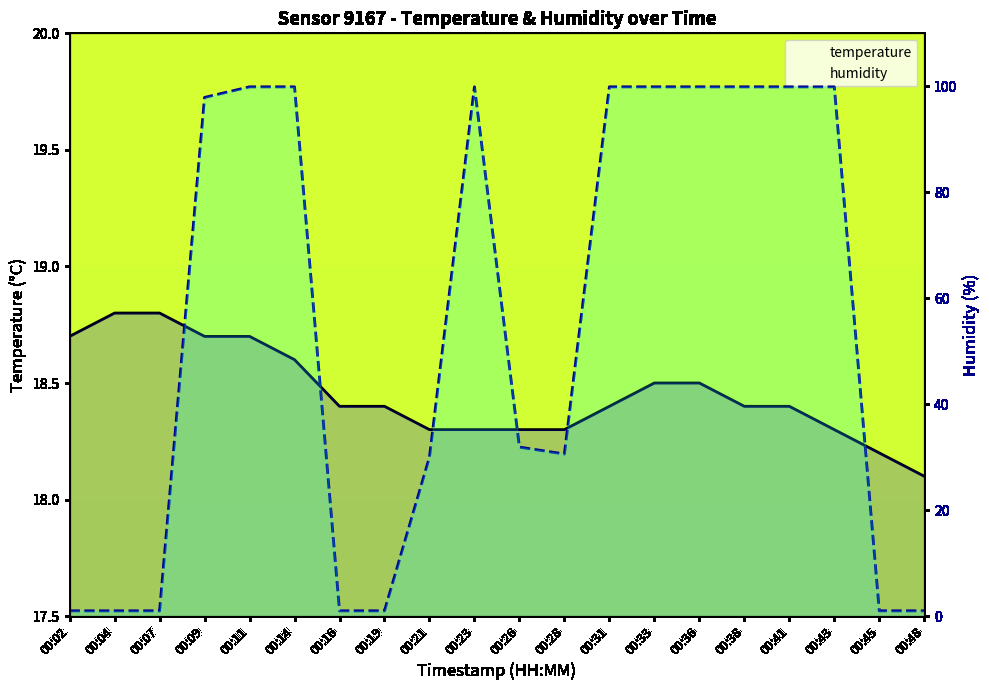

Between 00:16 and 00:33, which series saw the biggest shift?

humidity